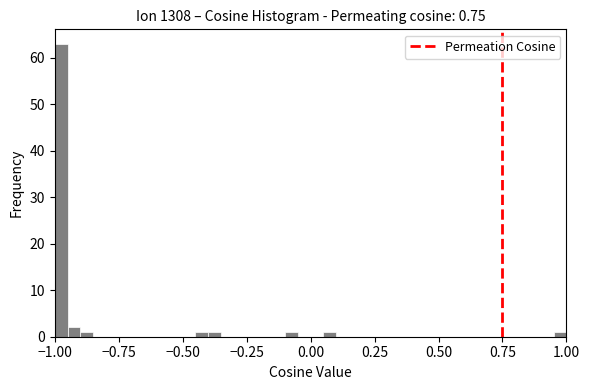

Read against the x-axis, roughly where is the centre of the tallest bar?

-0.95